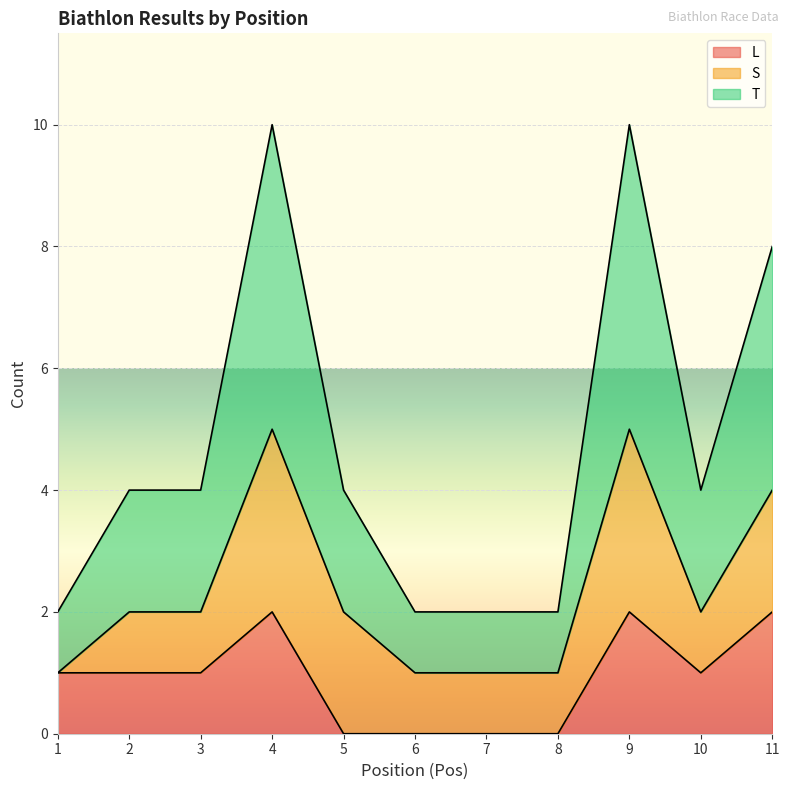

What is the average value of the T series?

2